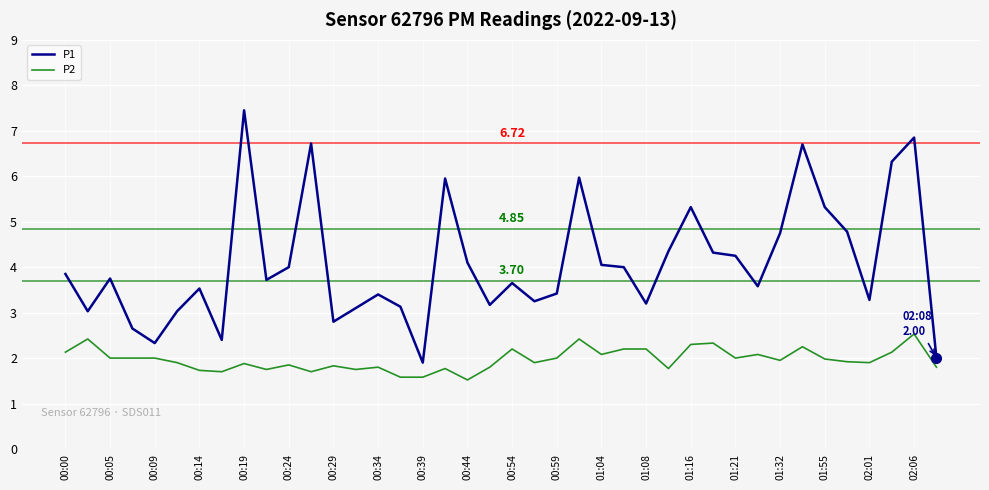

True or false: P2 and P1 cross at least once.

False